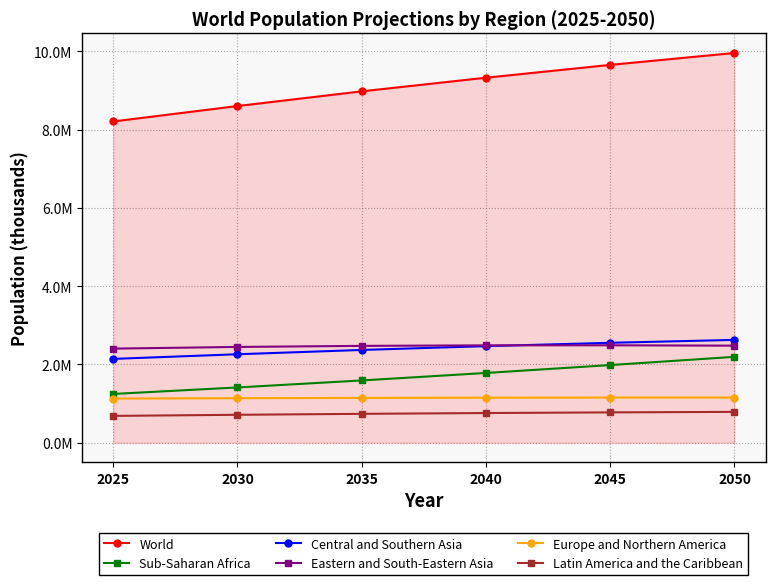

What is the smallest value displayed?

685133.5